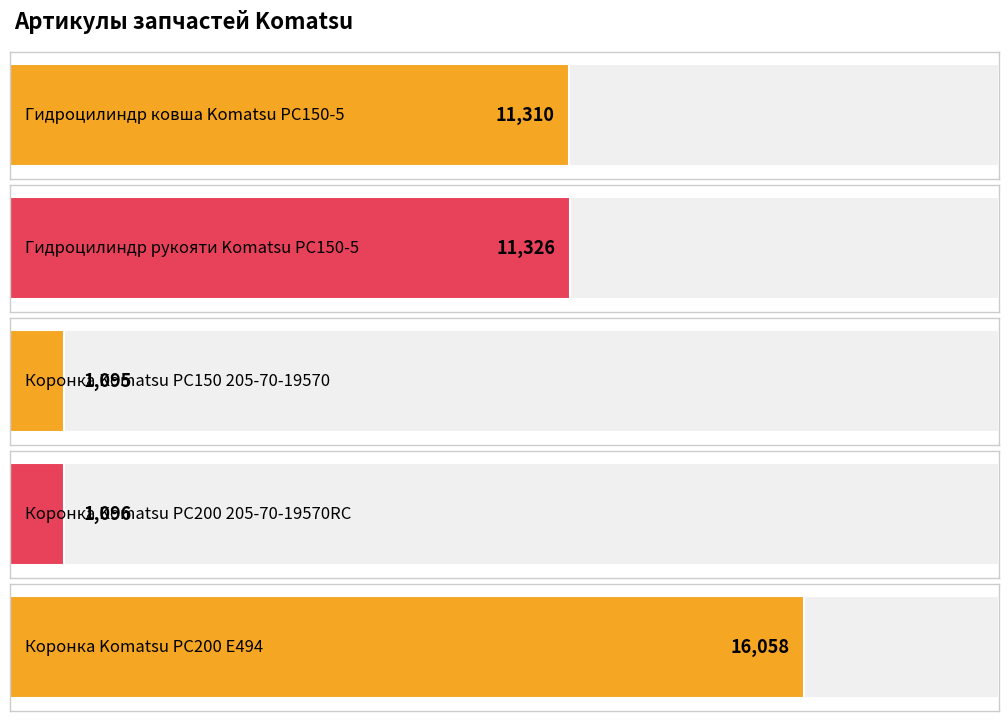

What is the ratio of the value at Коронка Komatsu PC200 E494 to the value at Коронка Komatsu PC200 205-70-19570RC?

14.7